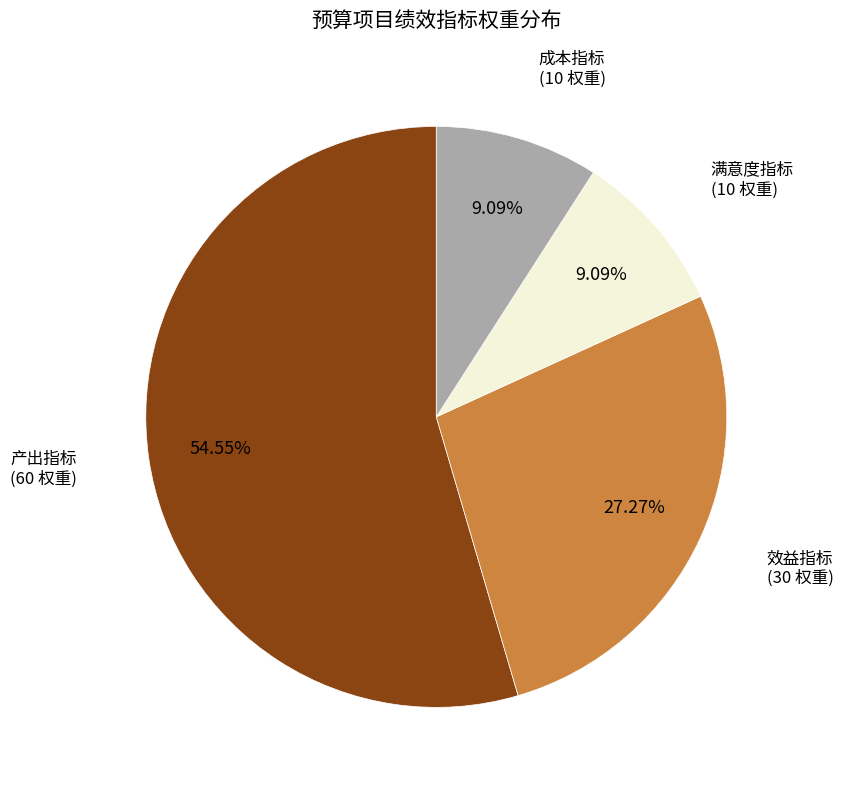

Does any single category account for the majority?

Yes